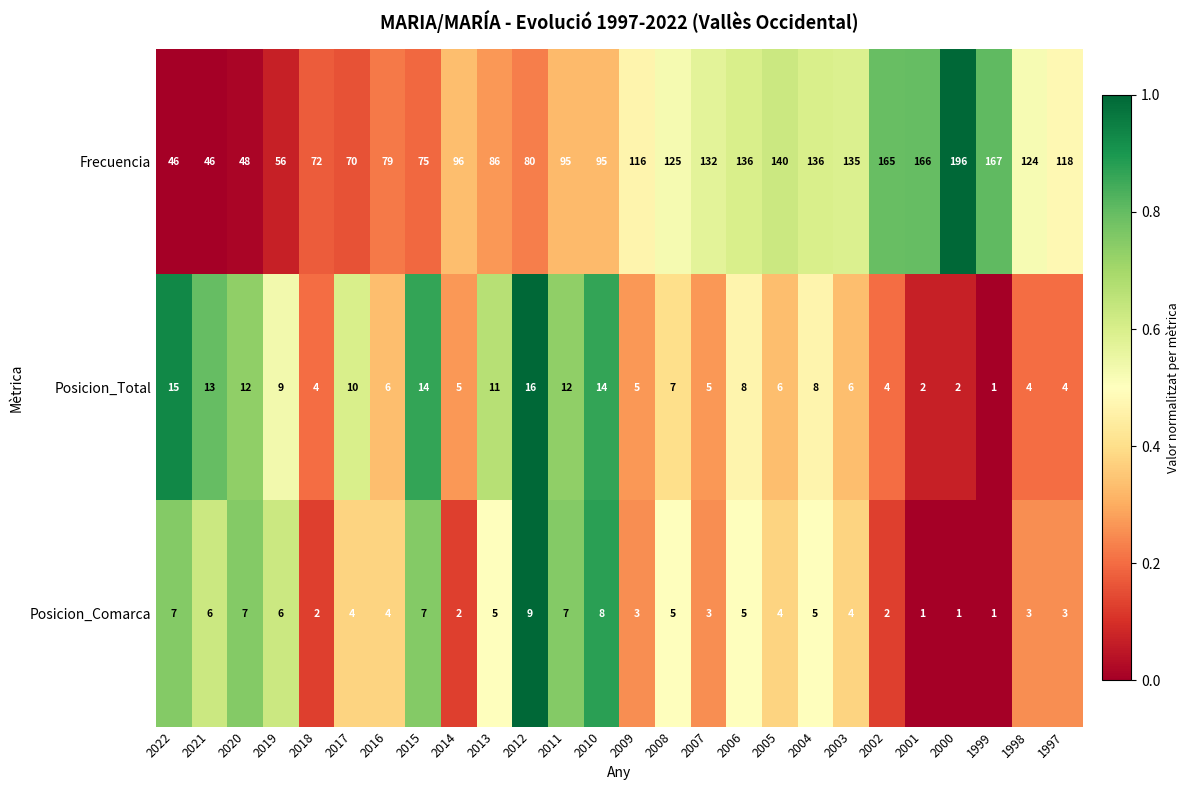

Which series has the largest range (max minus min)?

Frecuencia